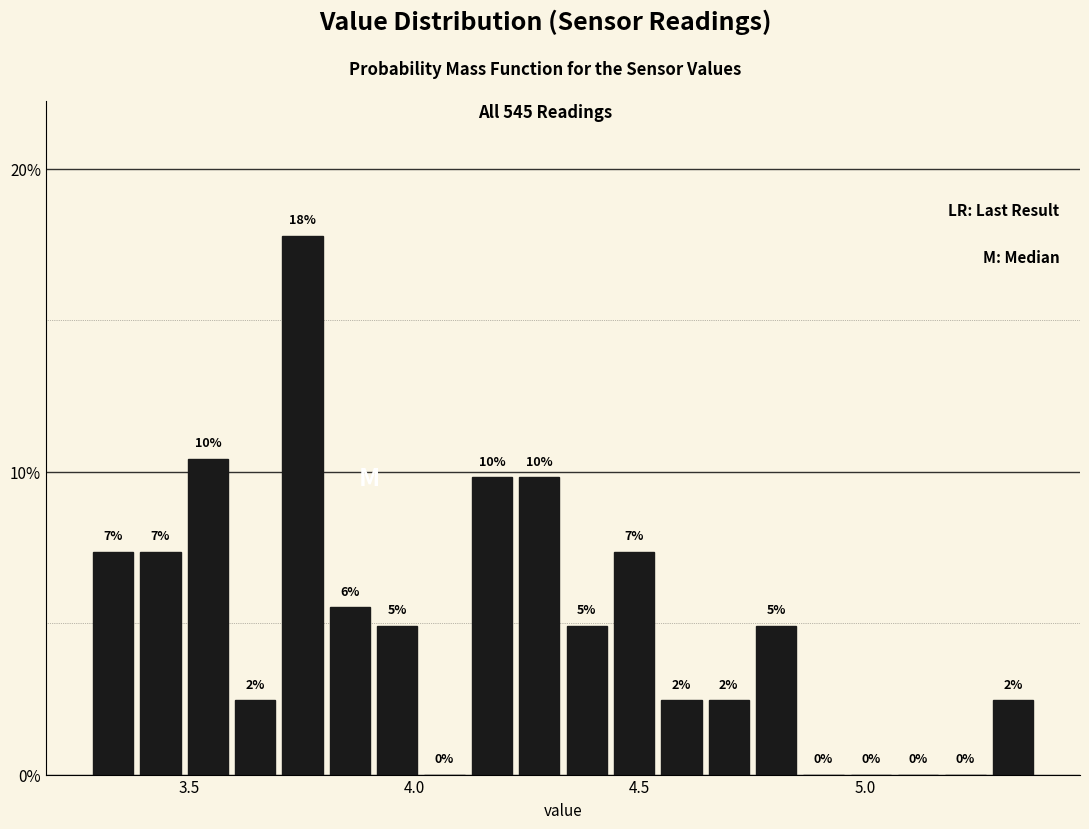

Around what value on the x-axis is the tallest bar? Give the approximate position of its centre, as read against the axis.

3.75